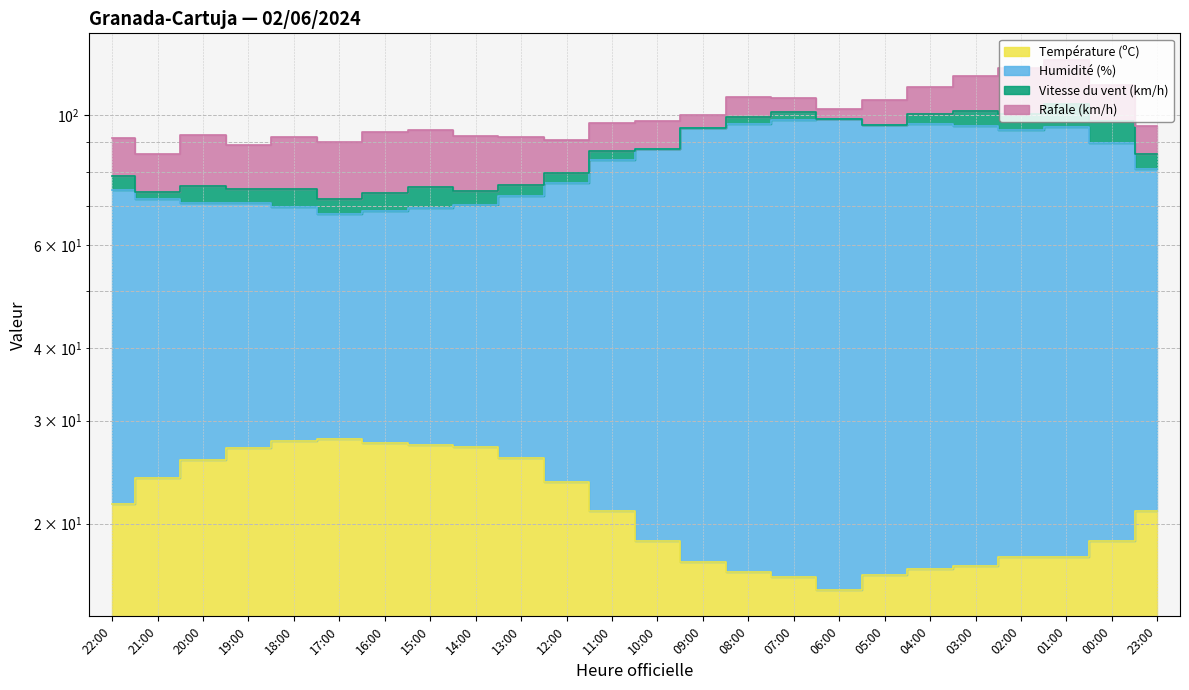

At how many categories does at least one series exceed 56?

24